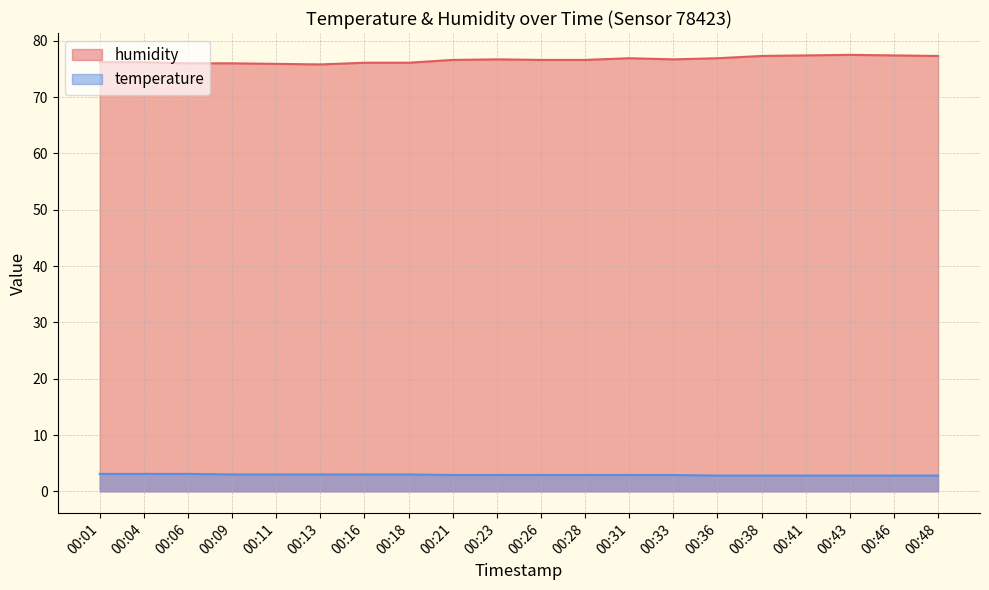

Does the chart have visible grid lines?

Yes